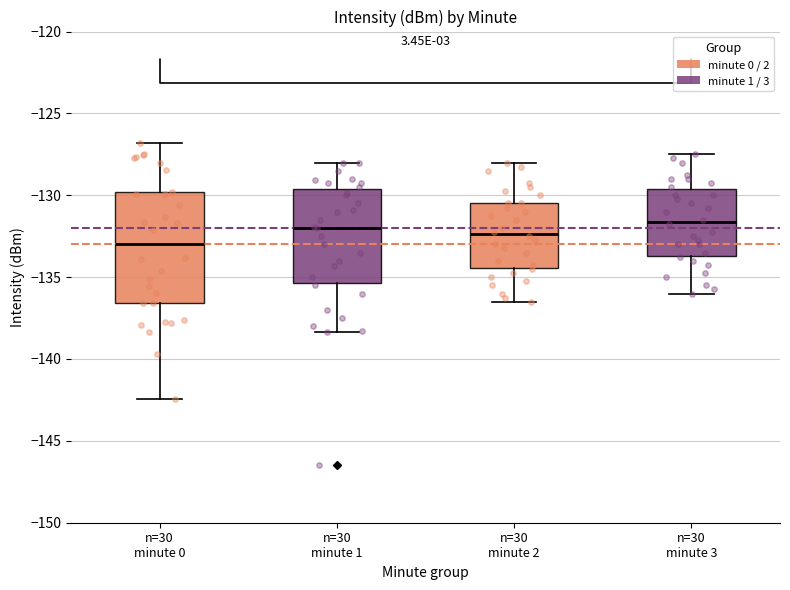

Which box is the tallest, from its lower edge to its upper edge?

n=30 minute 0